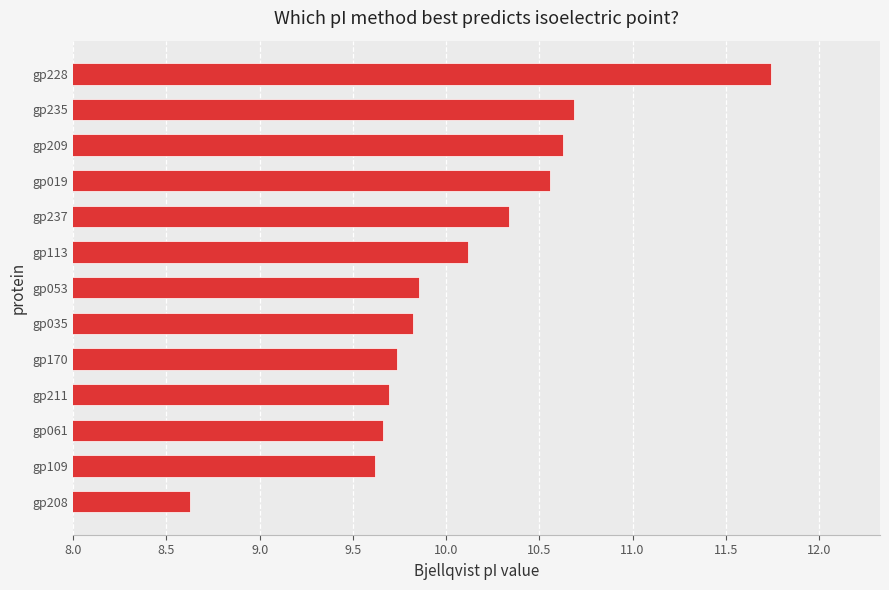

Read the value at gp113.

10.1